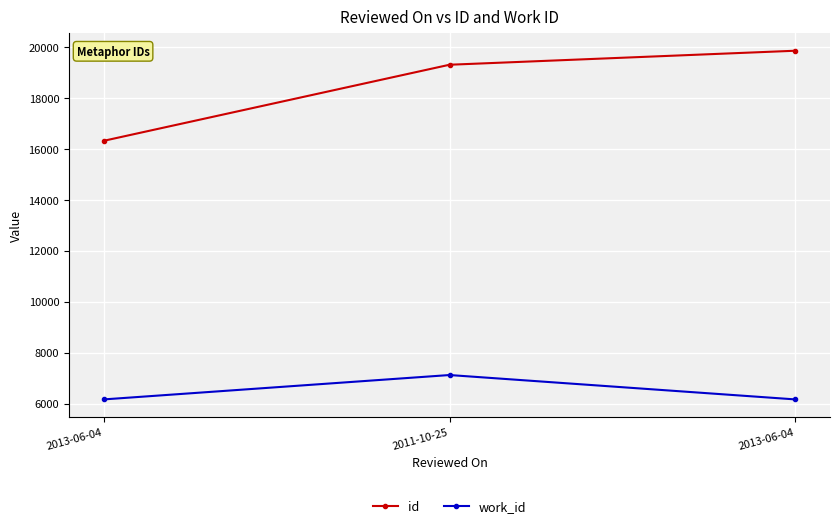

Does the chart have visible grid lines?

Yes